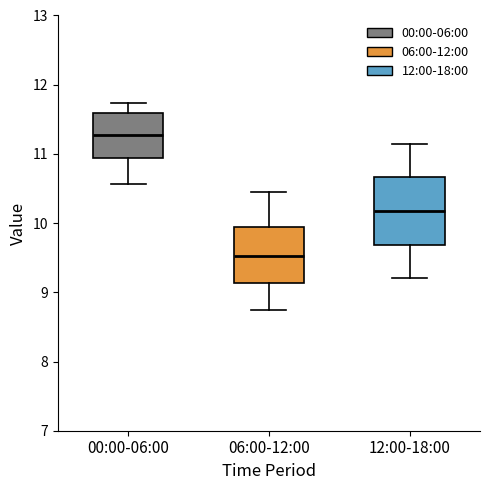

Reading left to right, read every box against the y-axis: the position of its median line, the range the box covers, and the ends of its whiskers. The values are not printed on the chart, so give them approximately, as read against the axis.

00:00-06:00: median 11.3, box 10.9 to 11.6, whiskers 10.6 to 11.7
06:00-12:00: median 9.5, box 9.1 to 10.0, whiskers 8.8 to 10.5
12:00-18:00: median 10.2, box 9.7 to 10.7, whiskers 9.2 to 11.2